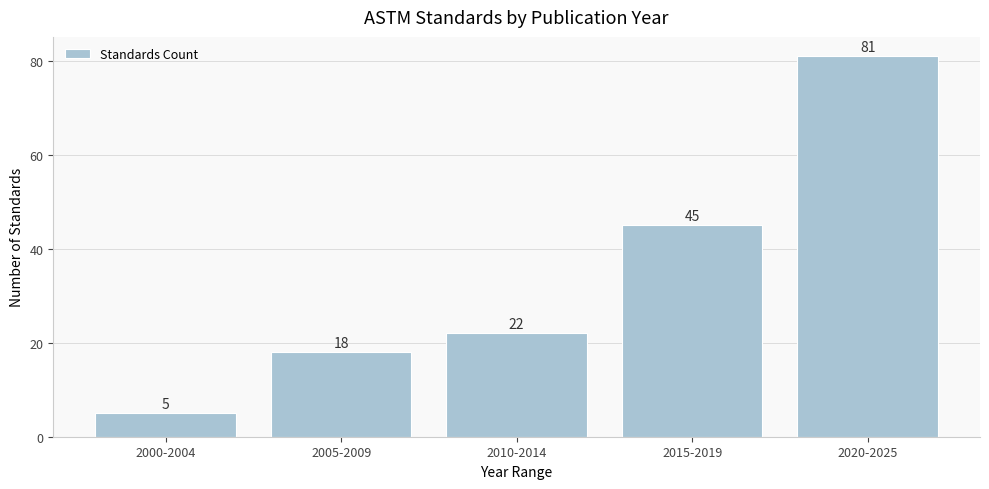

Reading left to right, what are all the values shown in this chart?

5	18	22	45	81